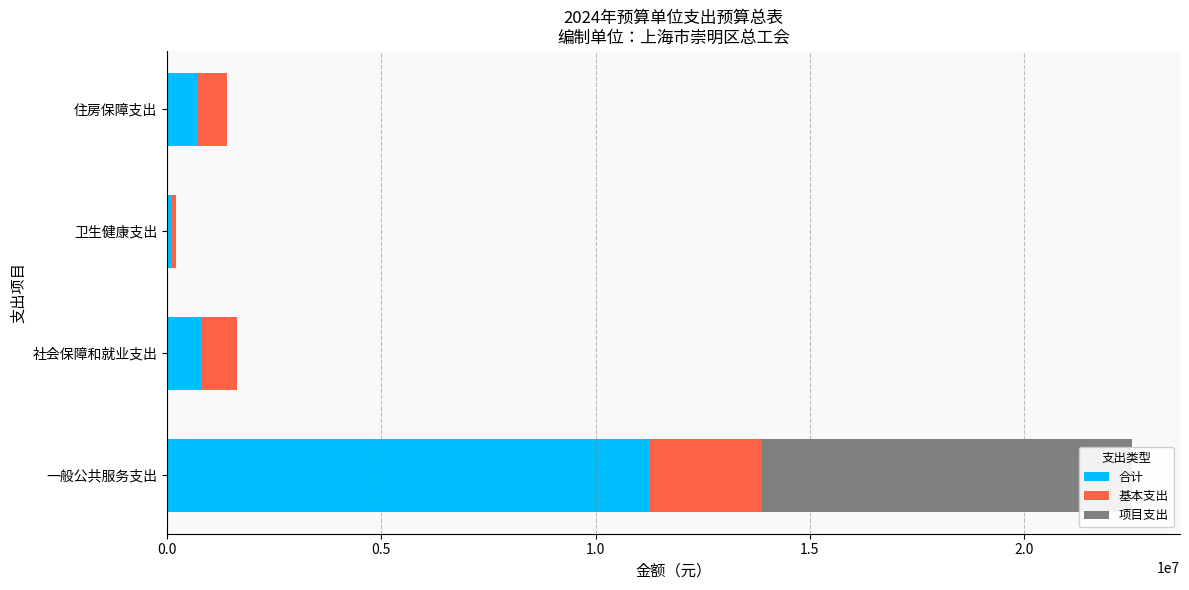

Which series has the widest spread of values?

合计